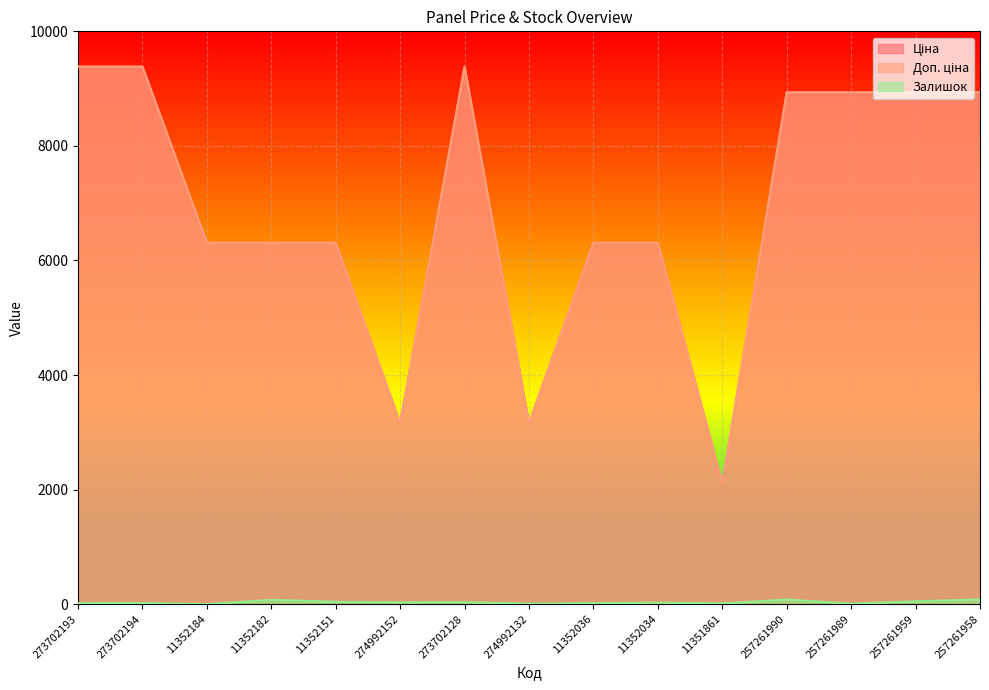

What is the label of the 7th point from the right?

11352036